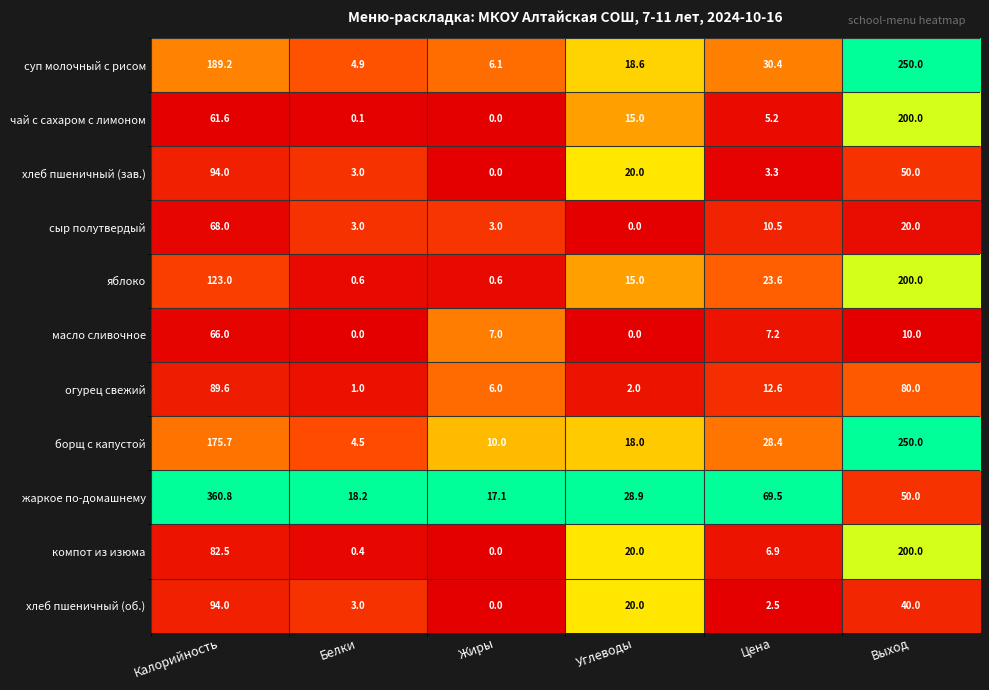

Is it true that хлеб пшеничный (зав.) equals 3.0 at Белки?

True